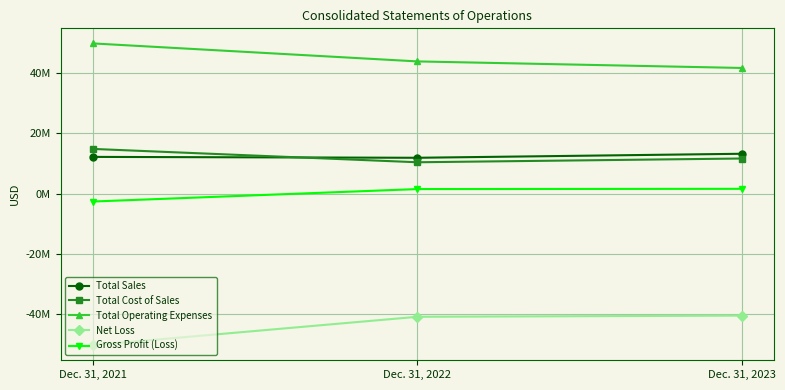

What are all the series names shown in the legend?

Total Sales, Total Cost of Sales, Total Operating Expenses, Net Loss, Gross Profit (Loss)